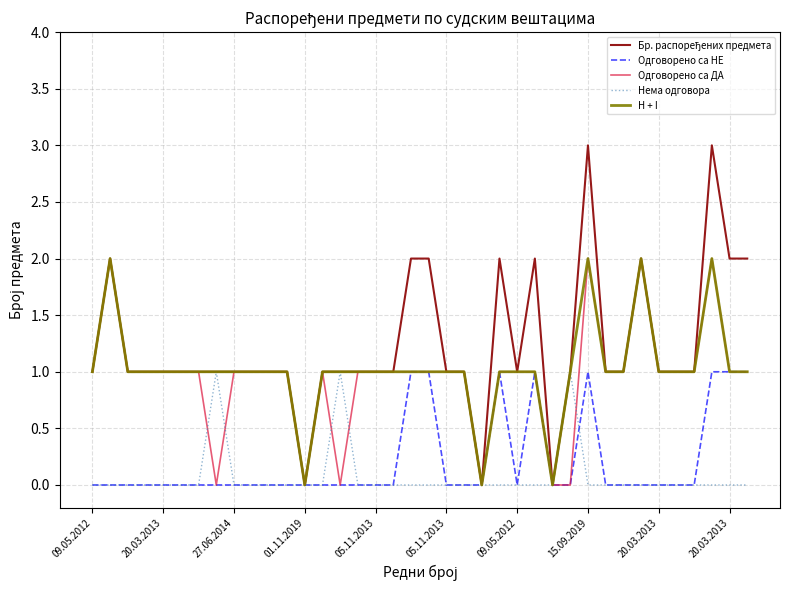

Does the chart display data point markers on the line(s)?

No